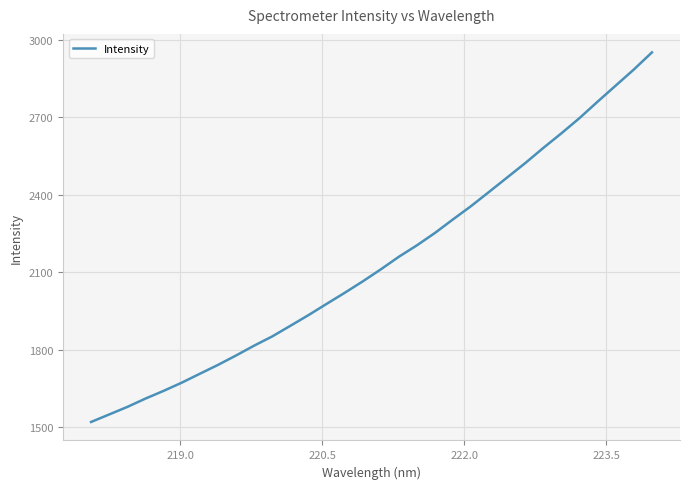

What is the sum of all values?

68467.2